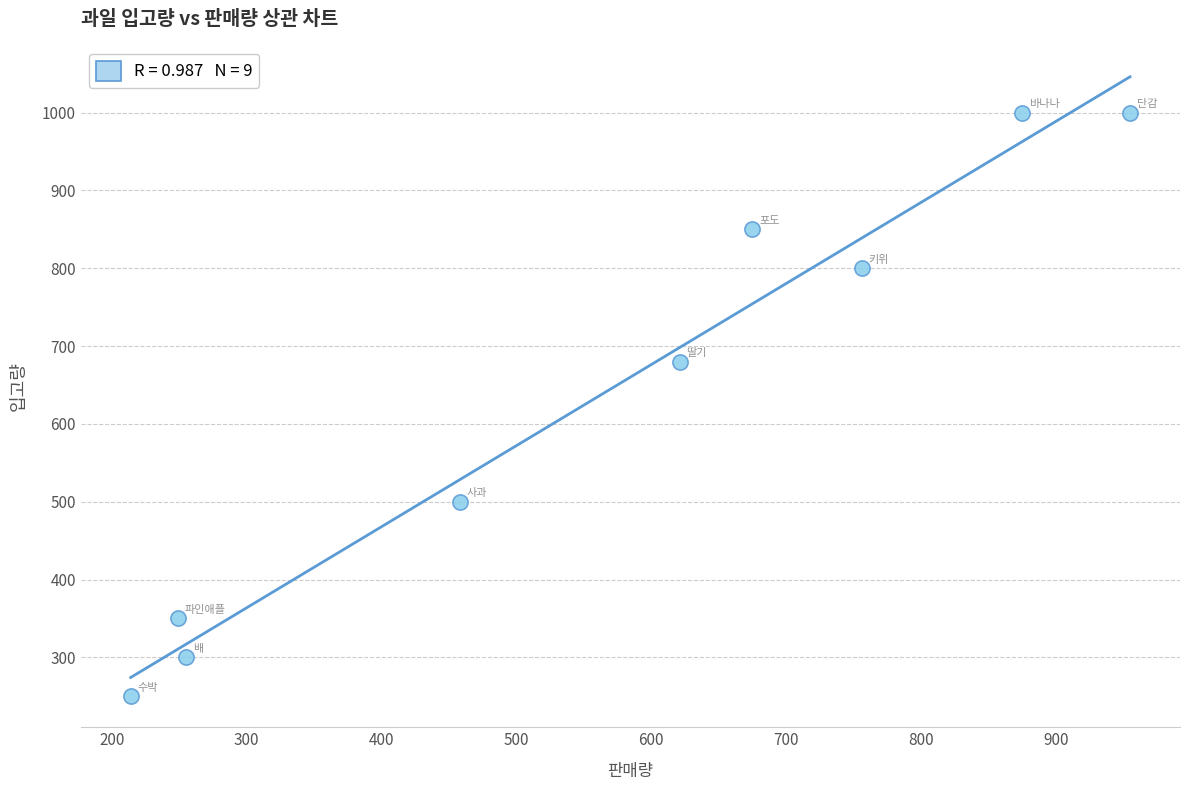

What is the range of Y values (max minus min)?

750